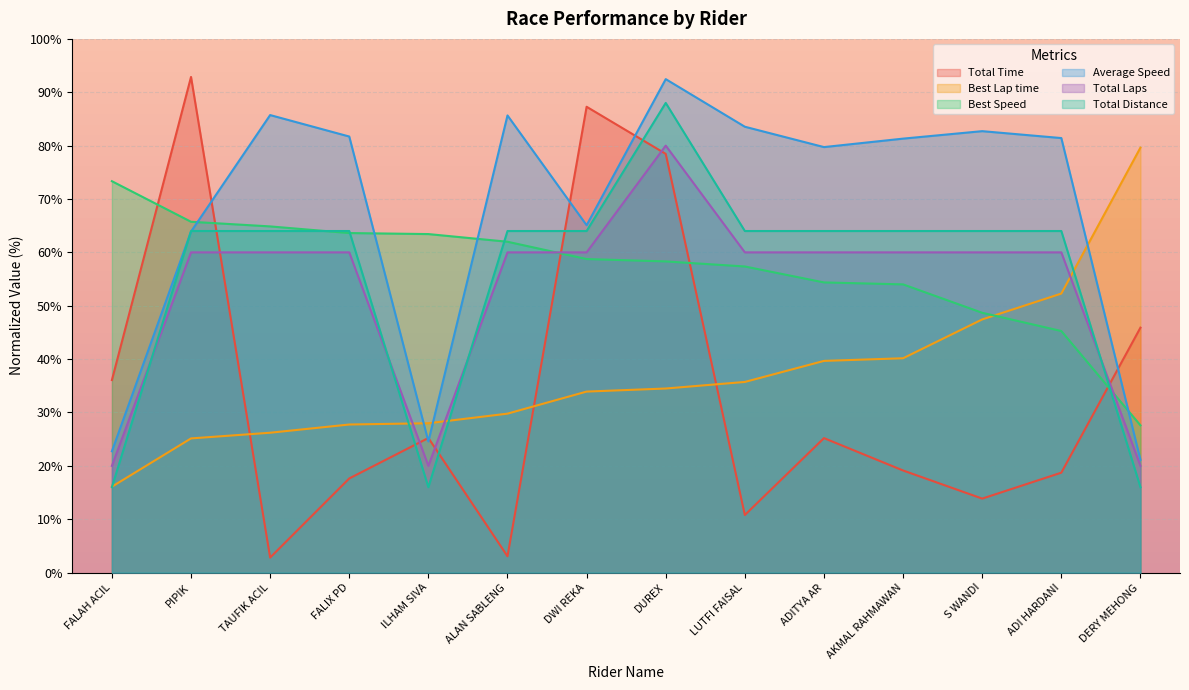

Is it true that Best Speed equals 73.3 at FALAH ACIL?

True